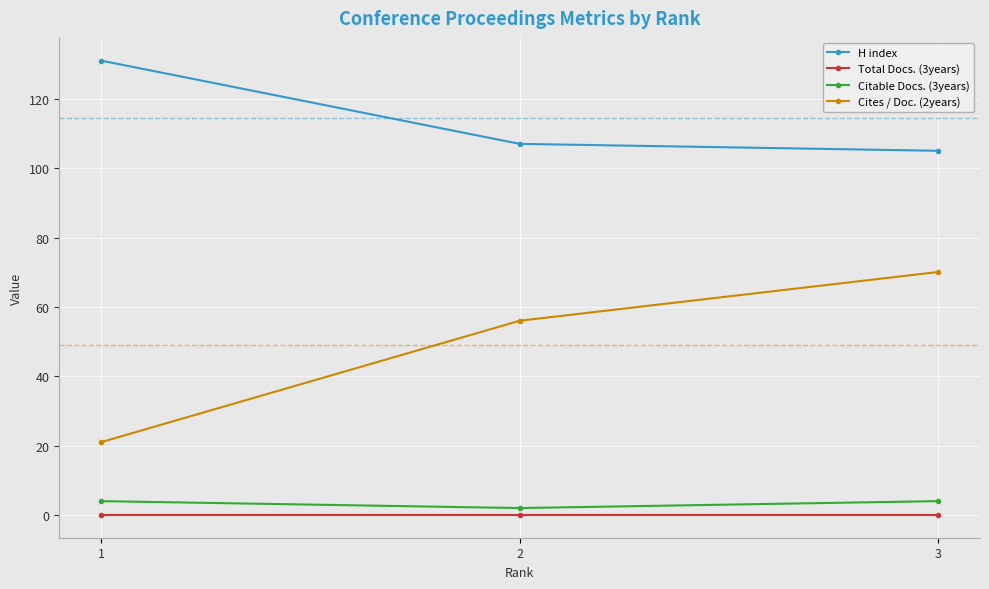

Reading left to right, transcribe all the data shown in this chart.

H index: 131.0	107.0	105.0
Total Docs. (3years): 0.0	0.0	0.0
Citable Docs. (3years): 4.0	2.0	4.0
Cites / Doc. (2years): 21.0	56.0	70.1